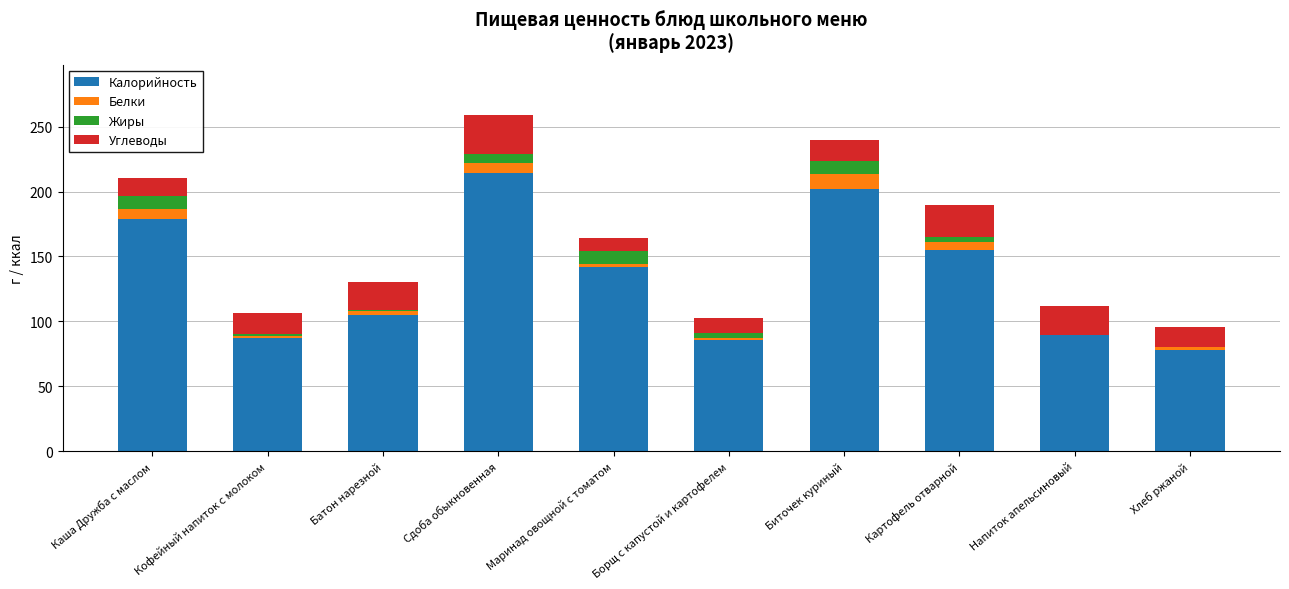

What is the maximum value for Калорийность?

214.3